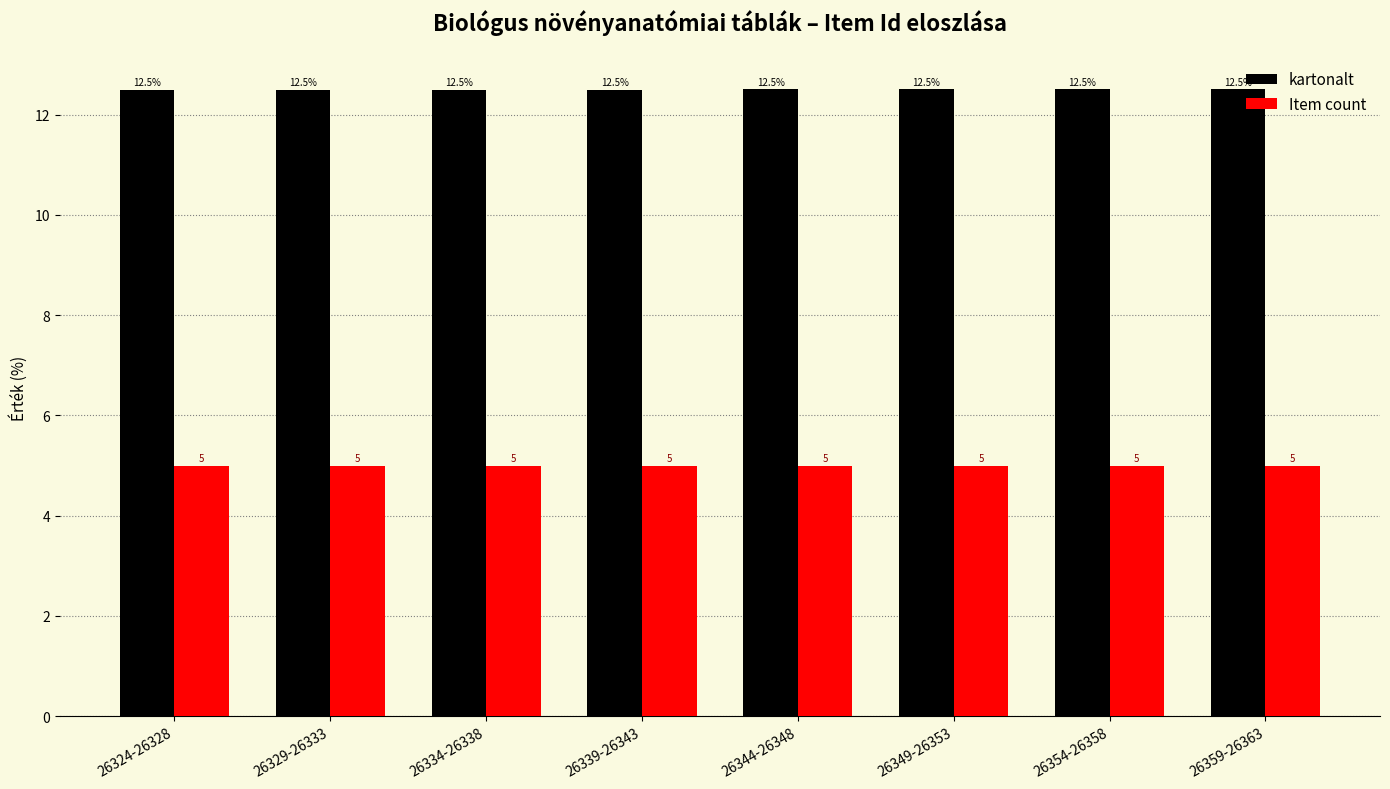

What is the maximum value shown in the chart?

12.5